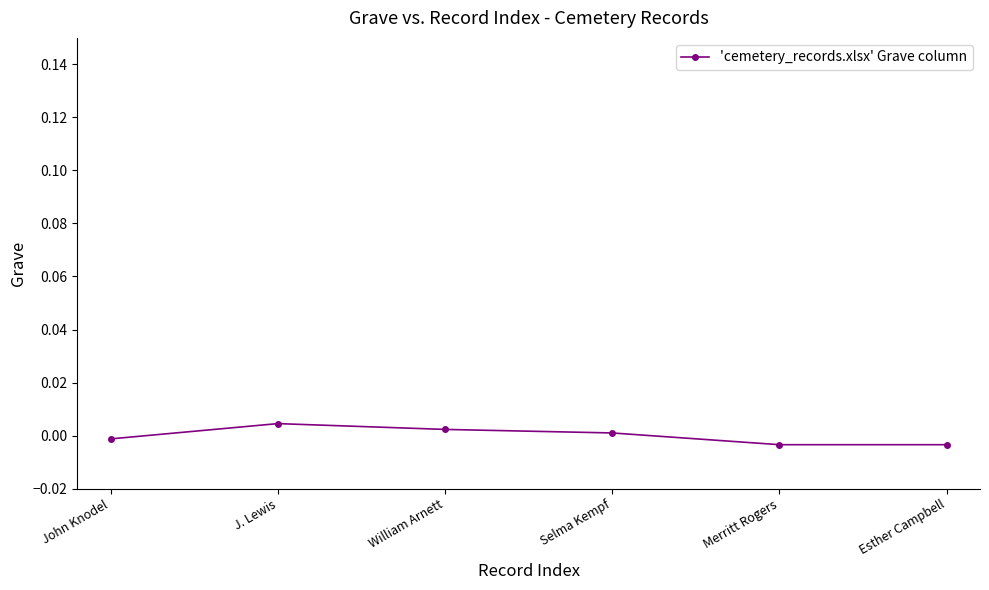

At which category does the data reach its first local peak?

J. Lewis